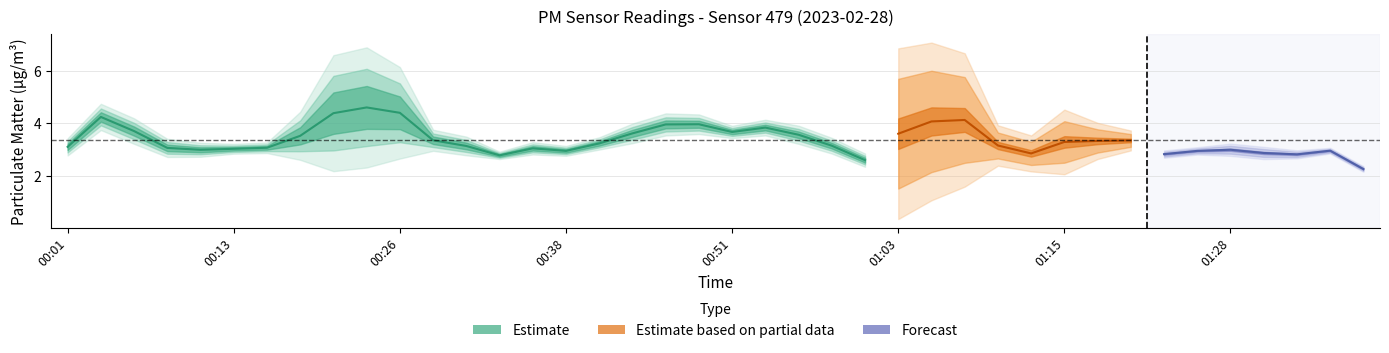

Is it true that P1 equals 11.2 at 01:05?

False